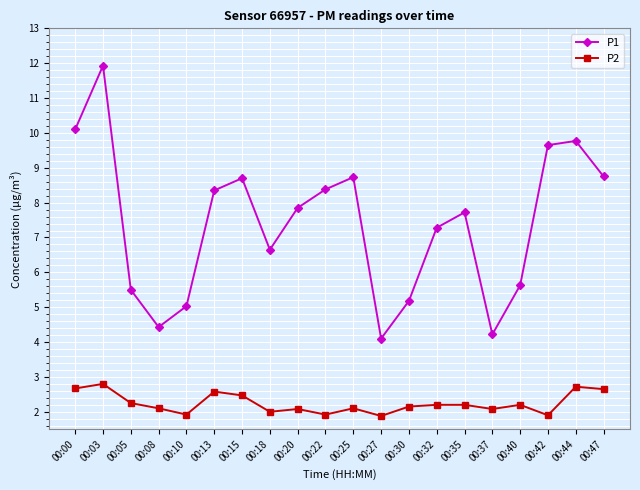

Read the P1 value at 00:32.

7.3